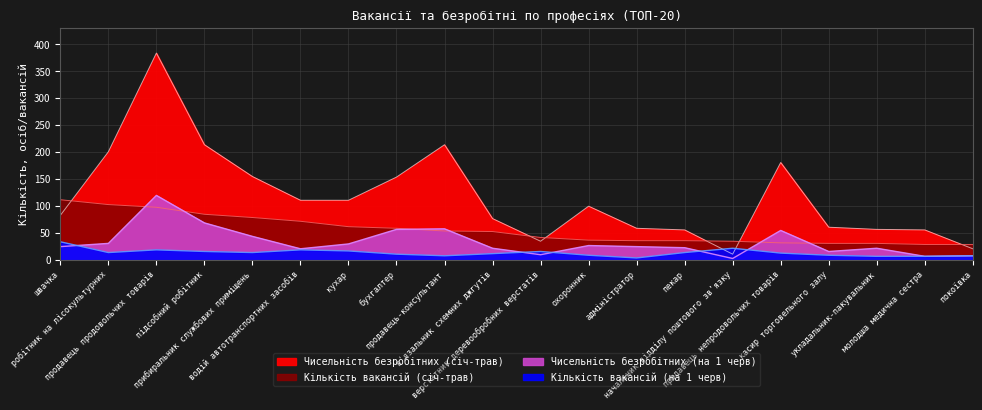

Which category has the lowest value across all series?

начальник відділу поштового зв'язку